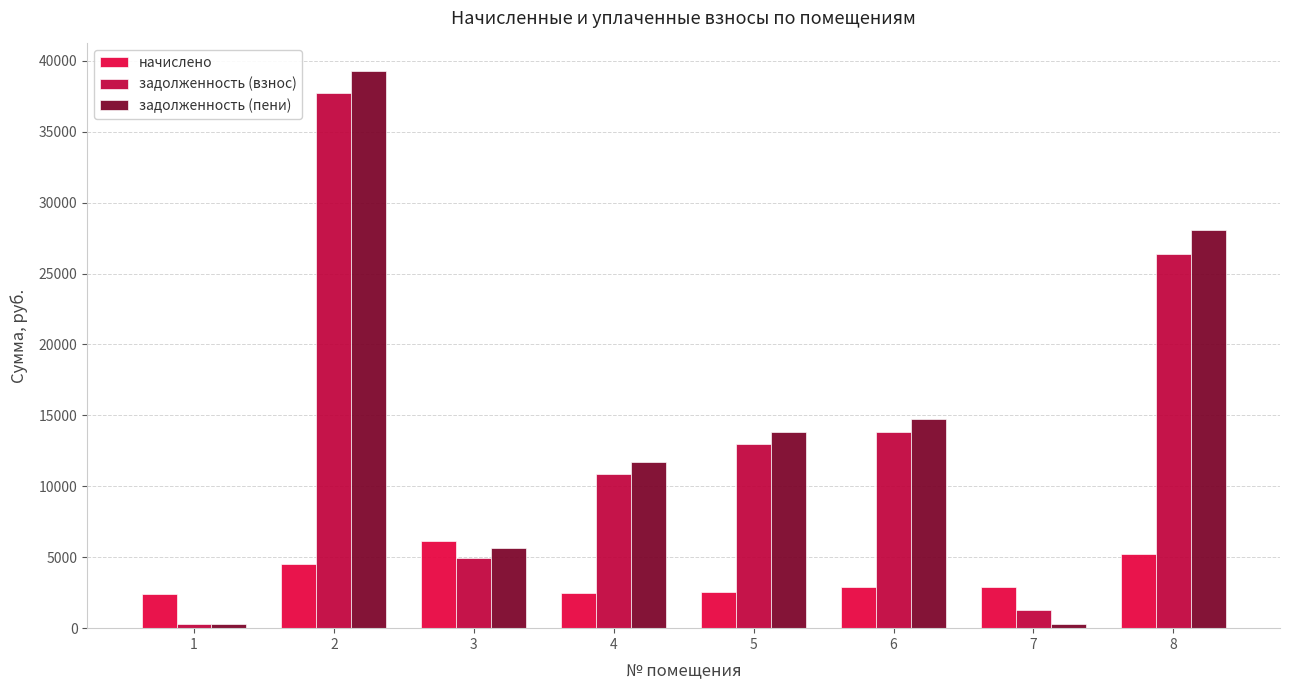

Count the number of categories in the chart.

8